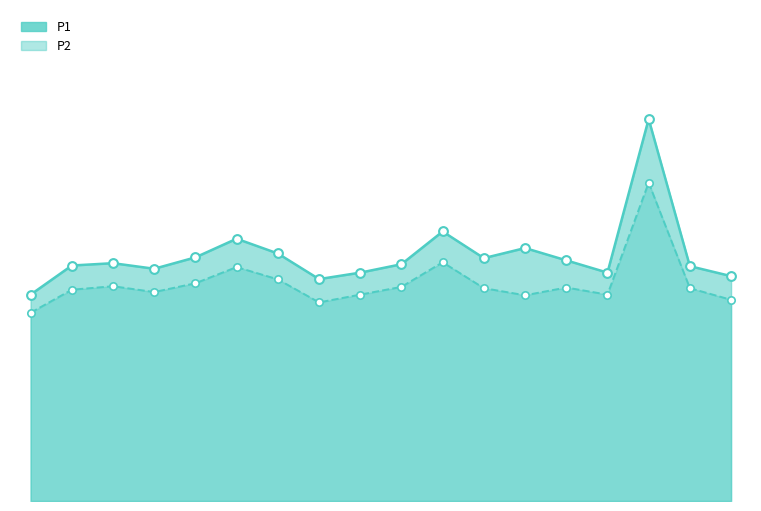

What is the total value across all series at 04:40?

32.9